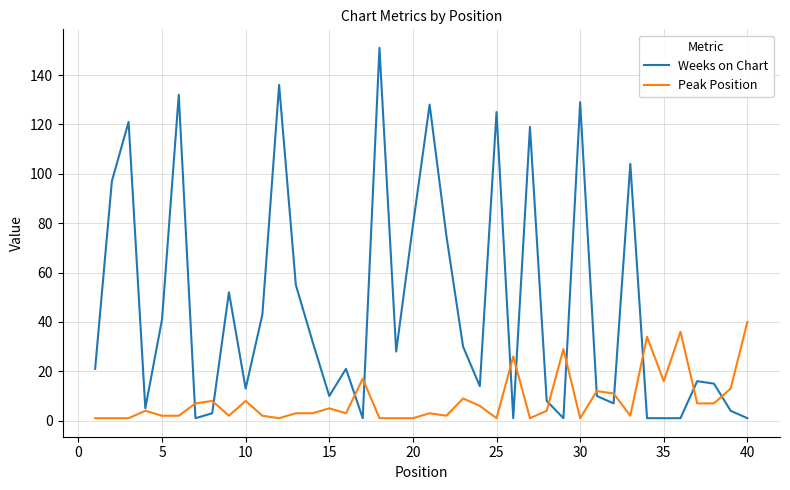

Which series has the largest total across all categories?

Weeks on Chart